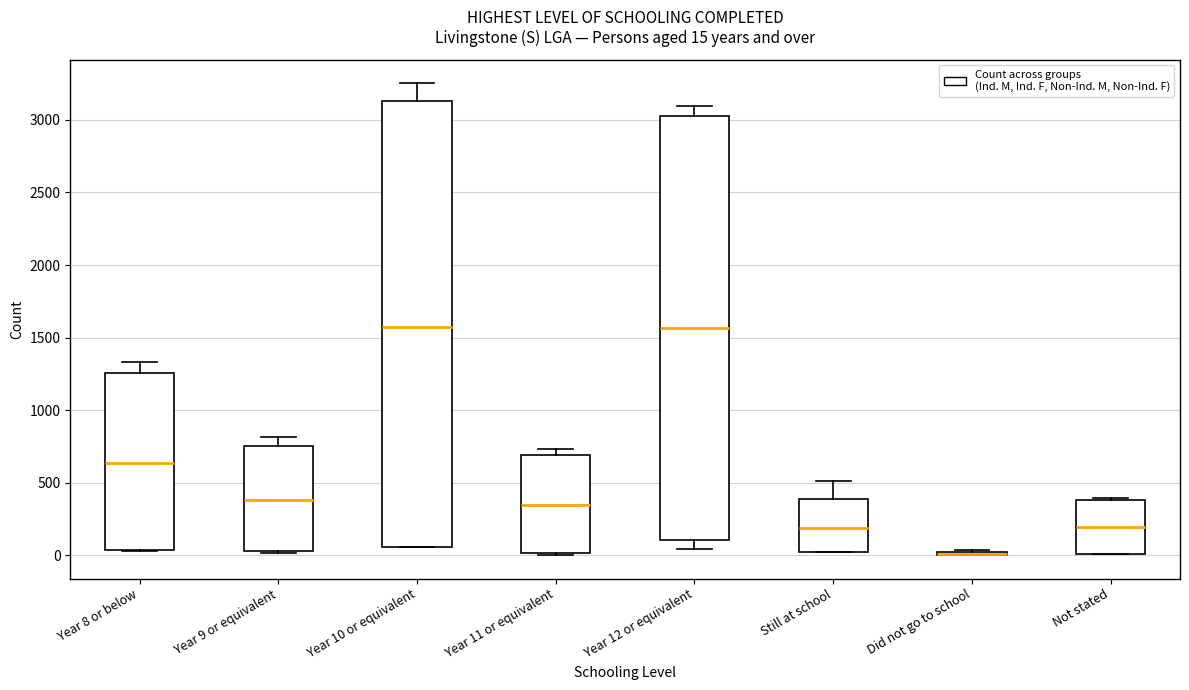

Which box is the tallest, from its lower edge to its upper edge?

Year 10 or equivalent